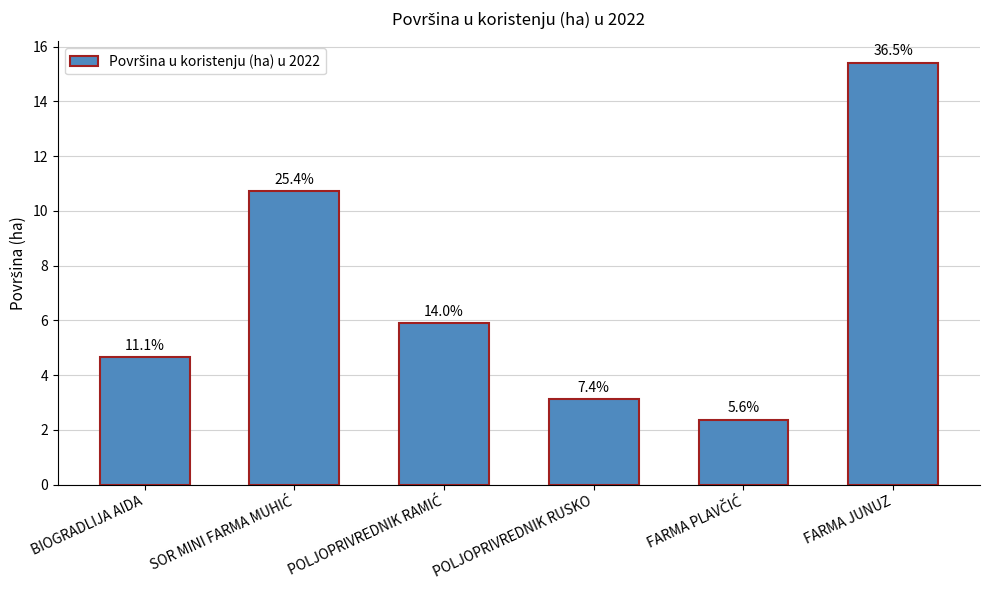

Rank the categories by value from highest to lowest.

FARMA JUNUZ, SOR MINI FARMA MUHIĆ, POLJOPRIVREDNIK RAMIĆ, BIOGRADLIJA AIDA, POLJOPRIVREDNIK RUSKO, FARMA PLAVČIĆ